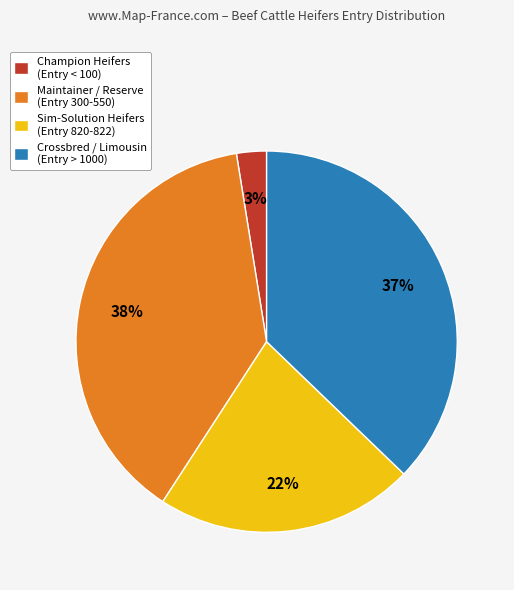

True or false: Sim-Solution Heifers (Entry 820-822) accounts for 17% of the total.

False